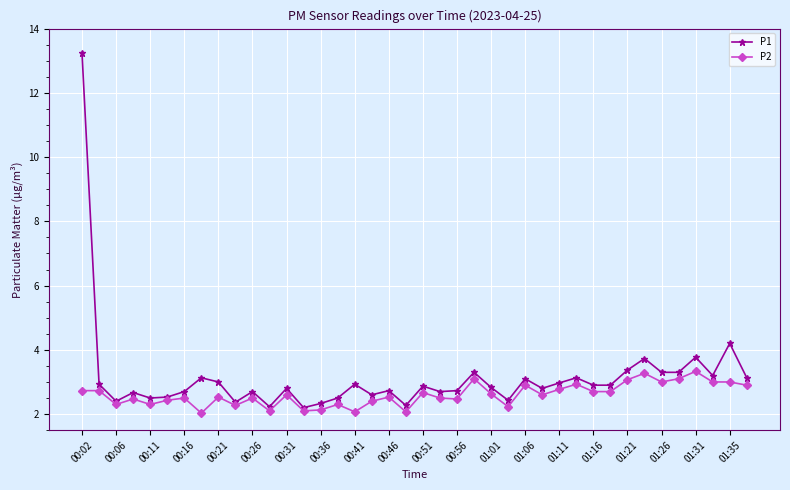

What is the lowest value of the P2 series?

2.0